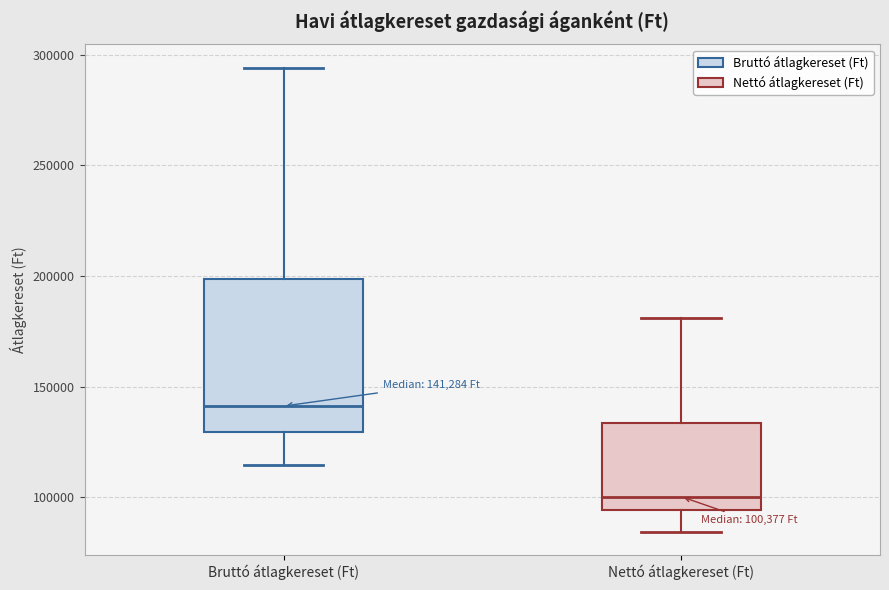

Which box has the highest median line?

Bruttó átlagkereset (Ft)